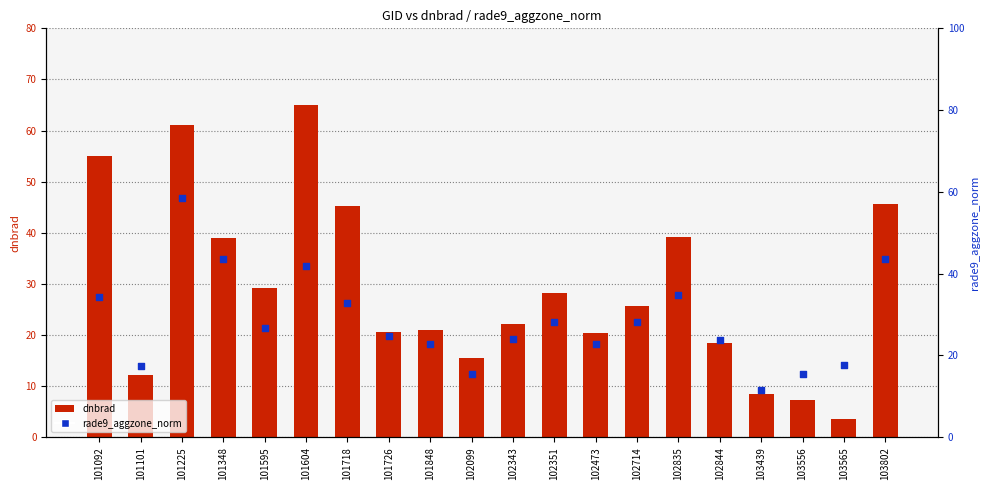

At which category is the sum across all series the highest?

101225